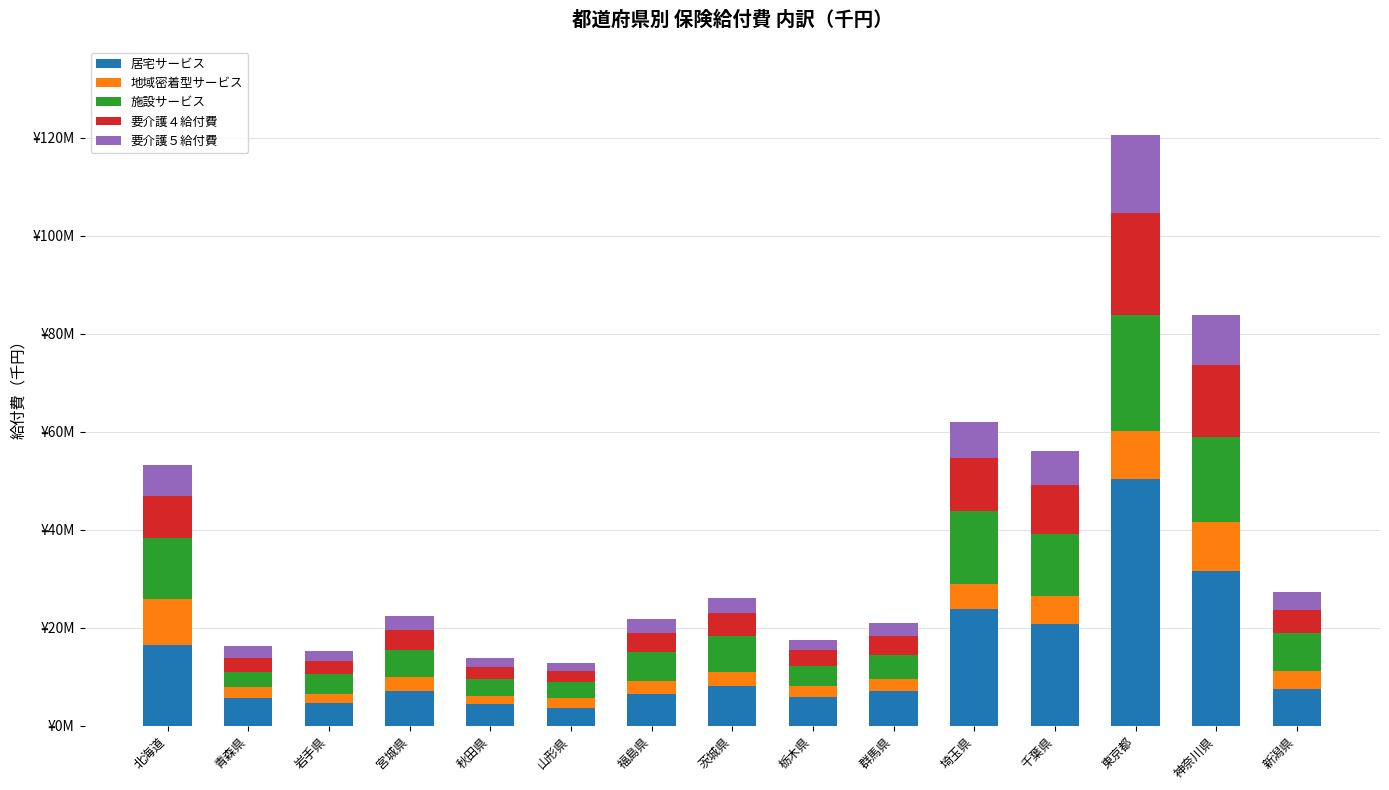

What is the average value of the 地域密着型サービス series?

4294006.8